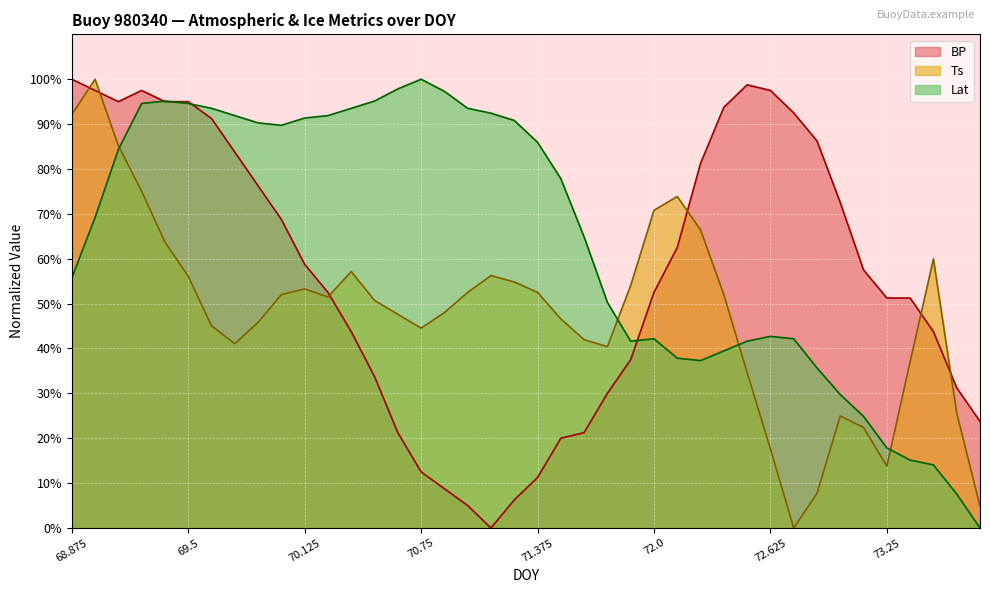

How many times do BP and Ts cross each other?

6